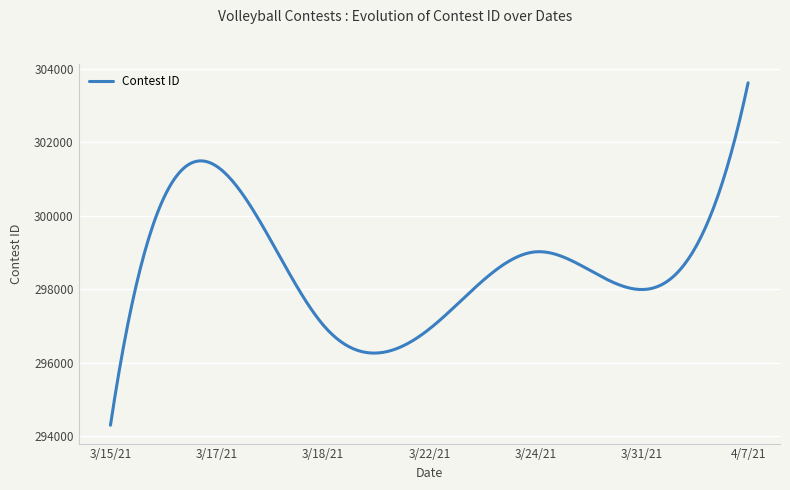

What is the smallest value displayed?

294303.0